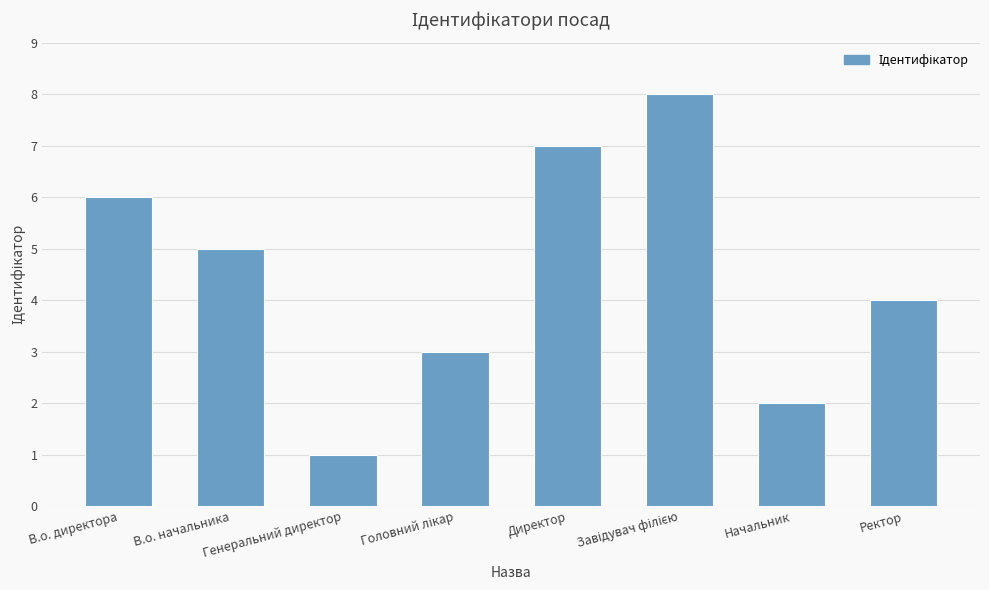

What is the difference between the maximum and minimum values?

7